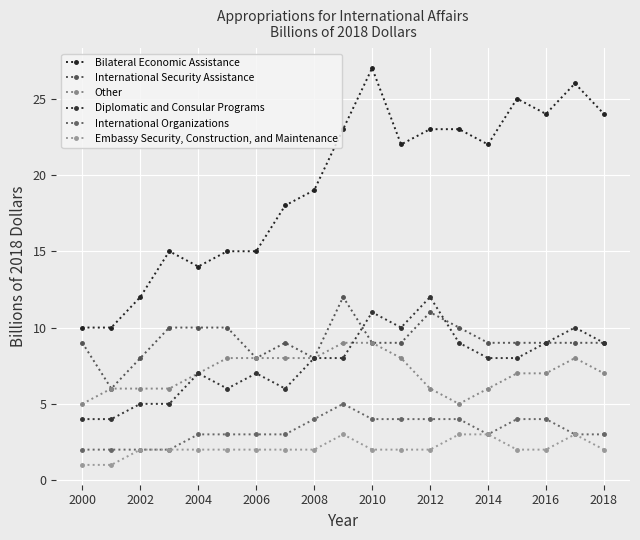

How many lines are shown in the chart?

6